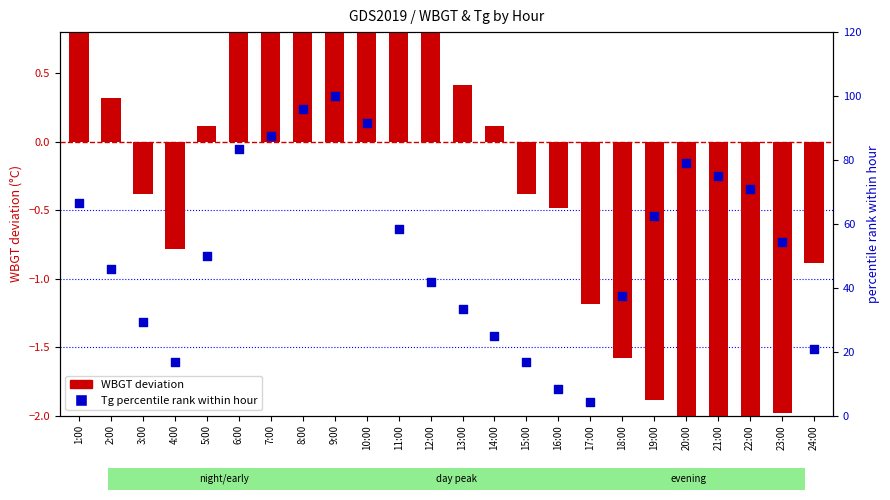

At which category is the sum across all series the highest?

9:00